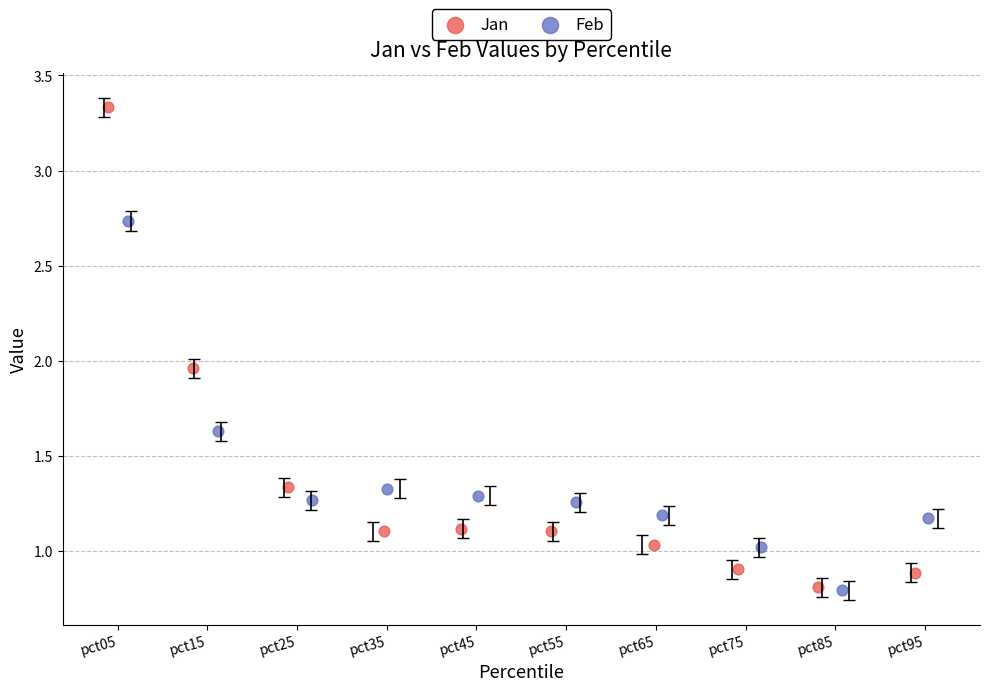

Which series reaches the maximum Y coordinate?

Jan